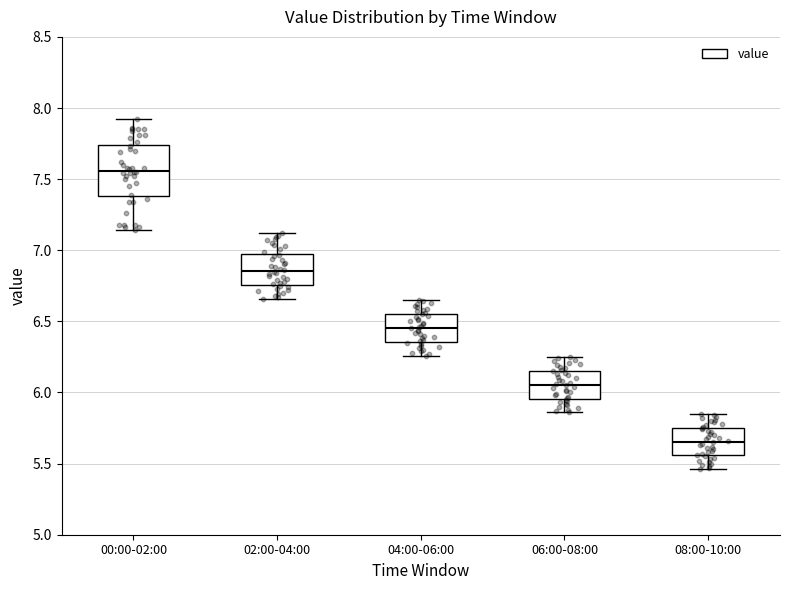

Reading left to right, read every box against the y-axis: the position of its median line, the range the box covers, and the ends of its whiskers. The values are not printed on the chart, so give them approximately, as read against the axis.

00:00-02:00: median 7.55, box 7.40 to 7.75, whiskers 7.15 to 7.90
02:00-04:00: median 6.85, box 6.75 to 7.00, whiskers 6.65 to 7.10
04:00-06:00: median 6.45, box 6.35 to 6.55, whiskers 6.25 to 6.65
06:00-08:00: median 6.05, box 5.95 to 6.15, whiskers 5.85 to 6.25
08:00-10:00: median 5.65, box 5.55 to 5.75, whiskers 5.45 to 5.85